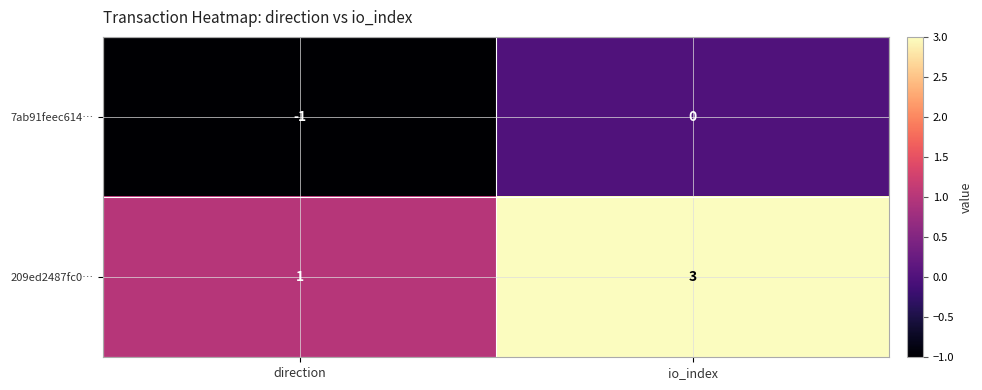

Where is 7ab91feec614… nearest to the value 0?

io_index